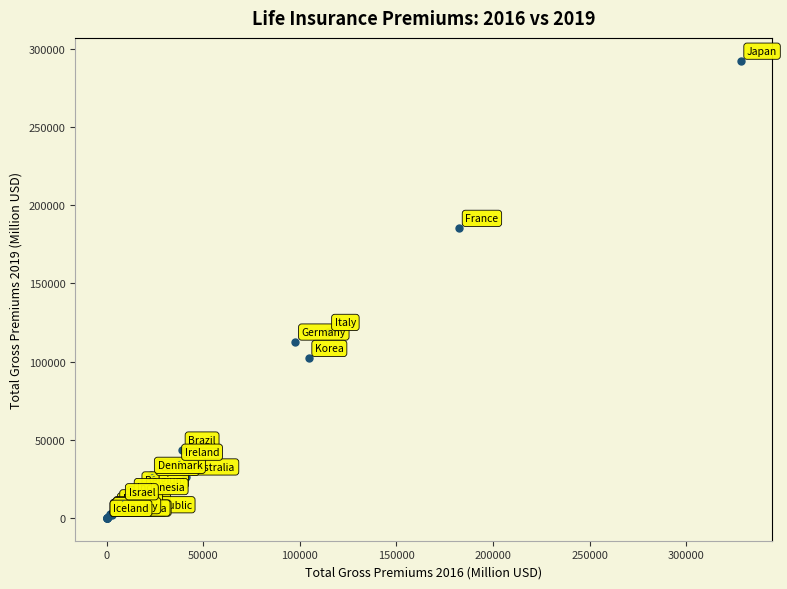

What Y value in the scatter plot is closest to 146149?

118872.0